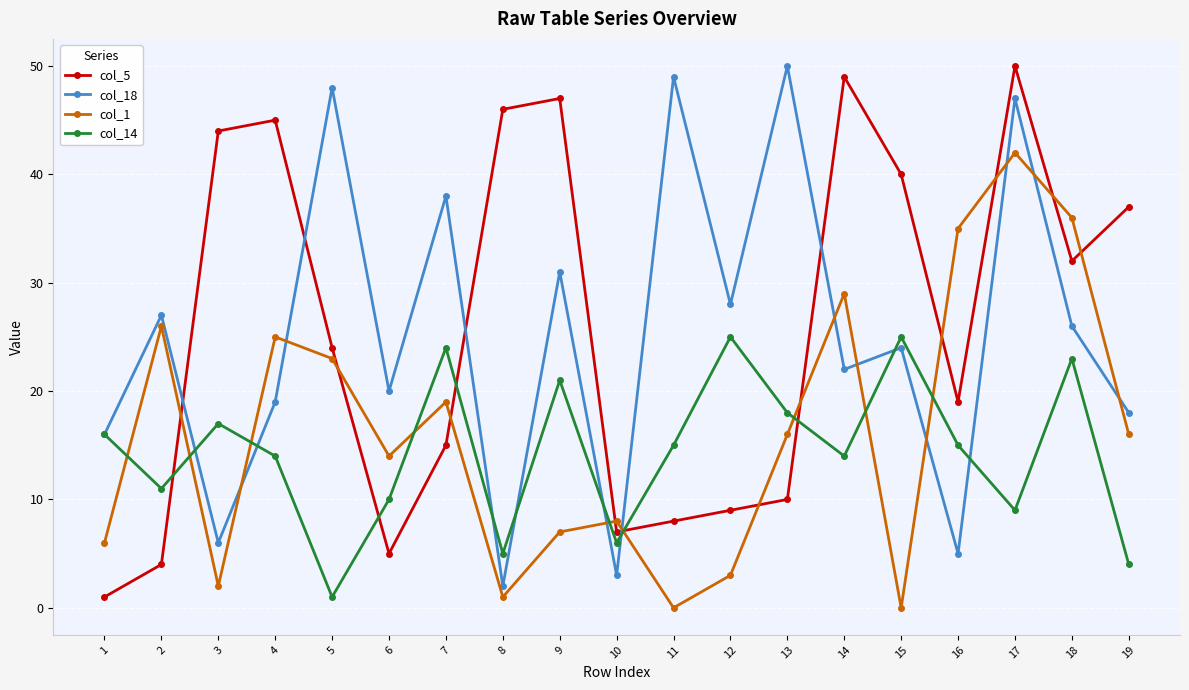

The col_1 series shows -22 at 11. True or false?

False